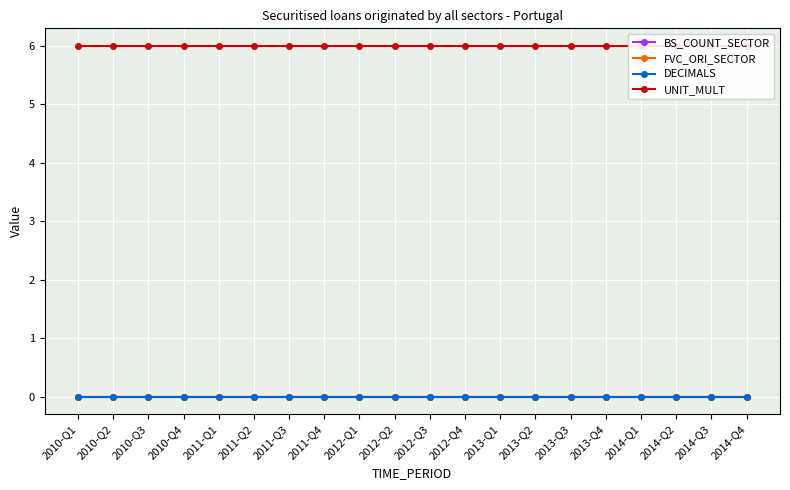

Which series has the largest range (max minus min)?

BS_COUNT_SECTOR